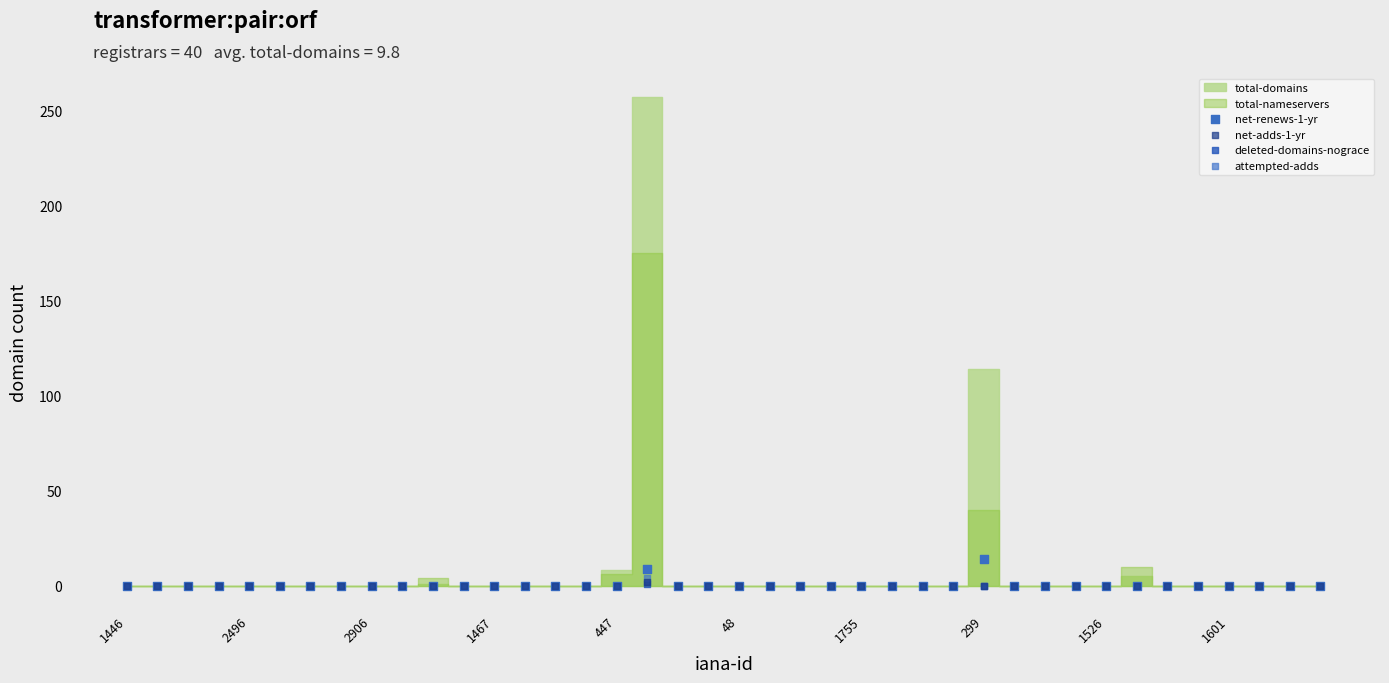

Which series contains the lowest Y value?

net-renews-1-yr